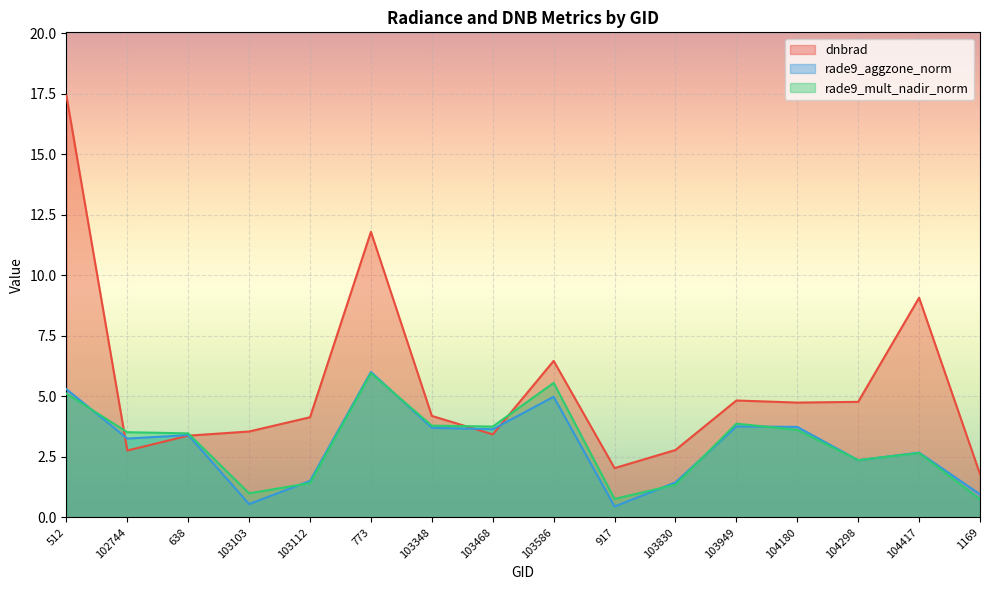

How many interior local peaks does the rade9_mult_nadir_norm series have?

4